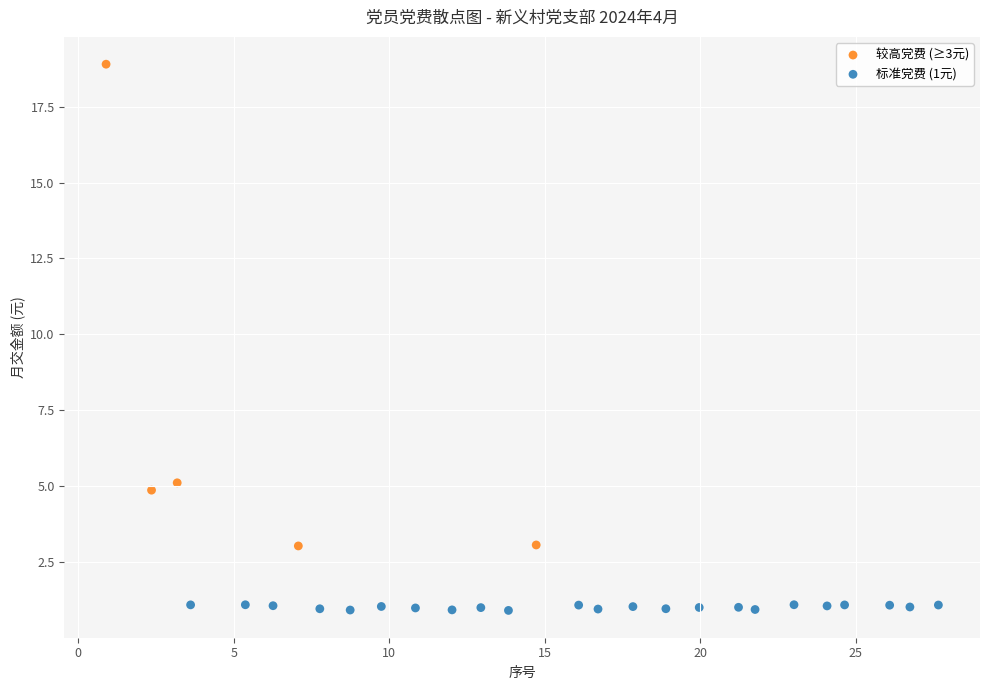

What are all the series names shown in the legend?

较高党费 (≥3元), 标准党费 (1元)